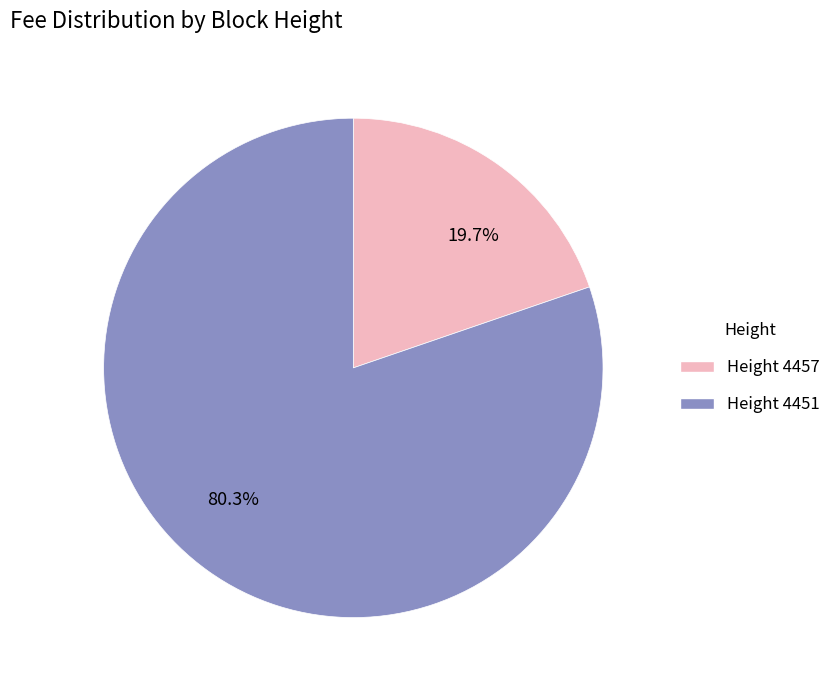

Do Height 4457 and Height 4451 together represent more than half of the pie?

Yes